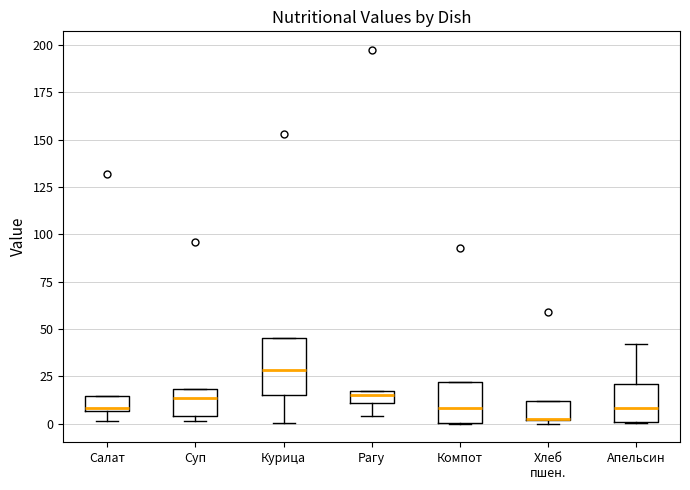

Where is the lower edge of the box for Хлеб пшен. on the y-axis? The values are not printed on the chart, so give them approximately, as read against the axis.

0